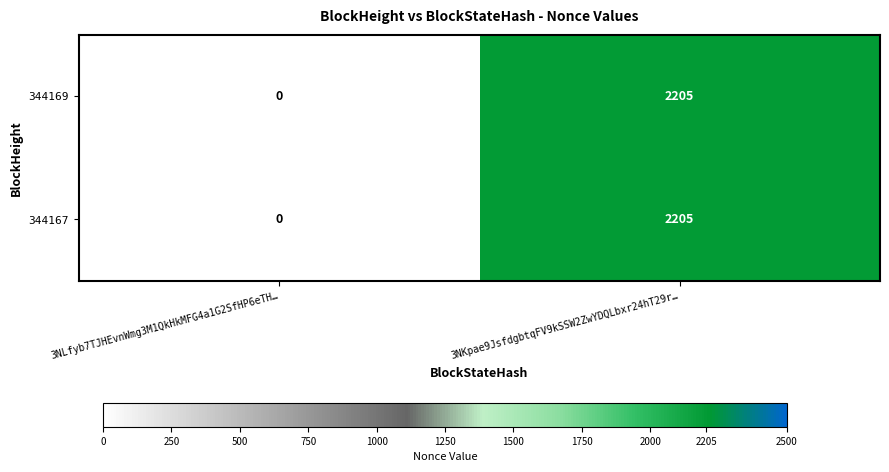

The 344167 series shows 0 at 3NLfyb7TJHEvnWmg3M1QkHkMFG4a1G2SfHP6eTH…. True or false?

True